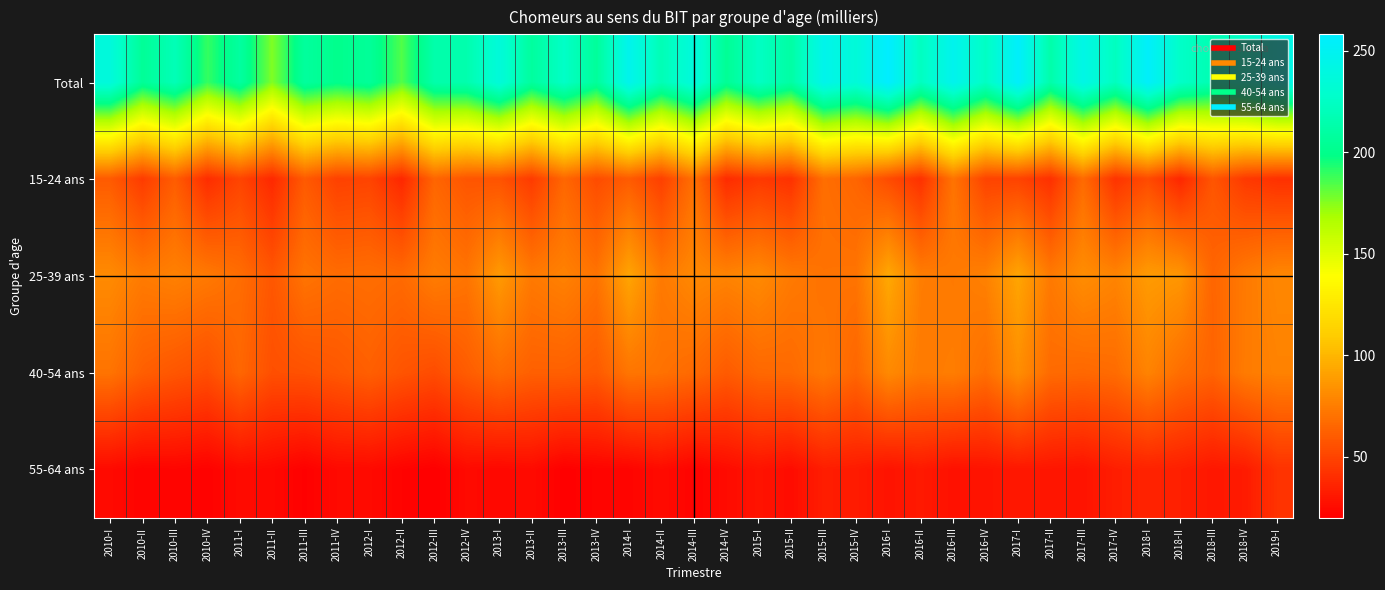

At how many categories does at least one series exceed 102?

37